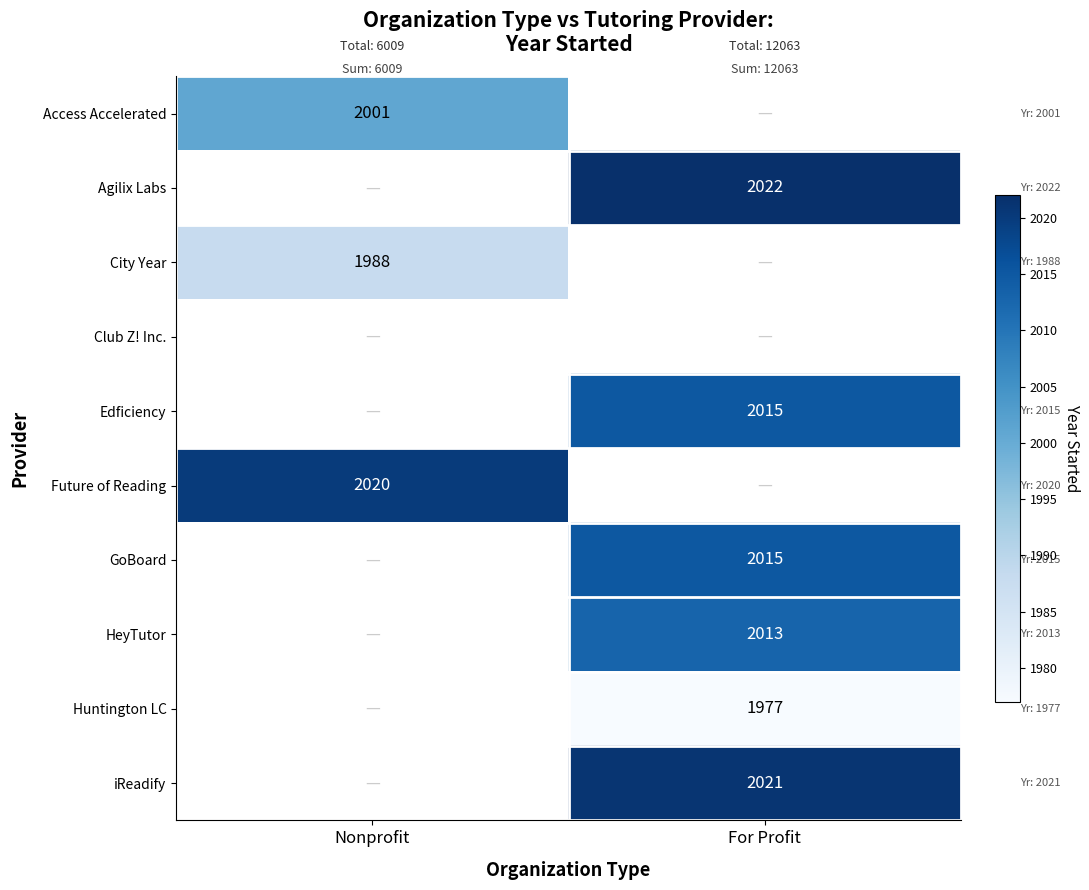

The HeyTutor series shows 3410 at For Profit. True or false?

False